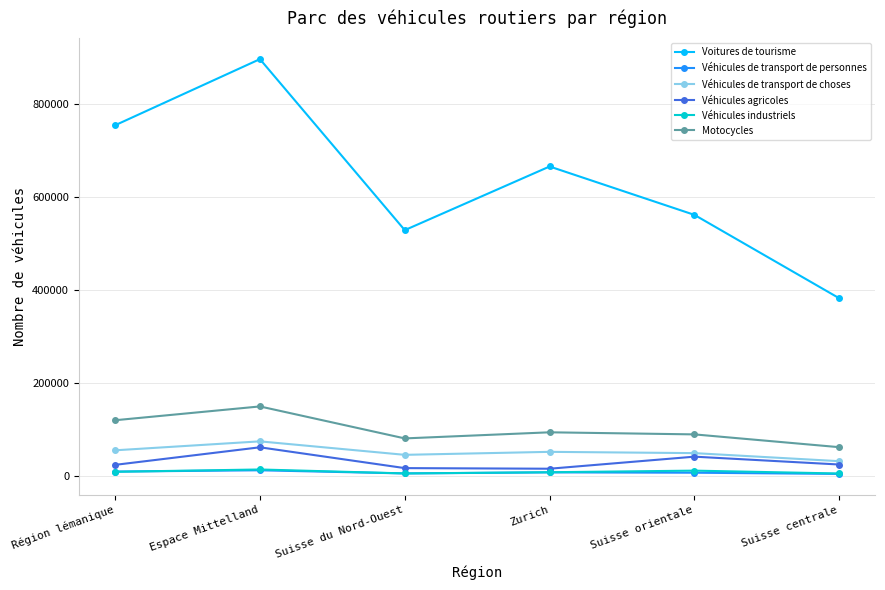

Does the chart display data point markers on the line(s)?

Yes